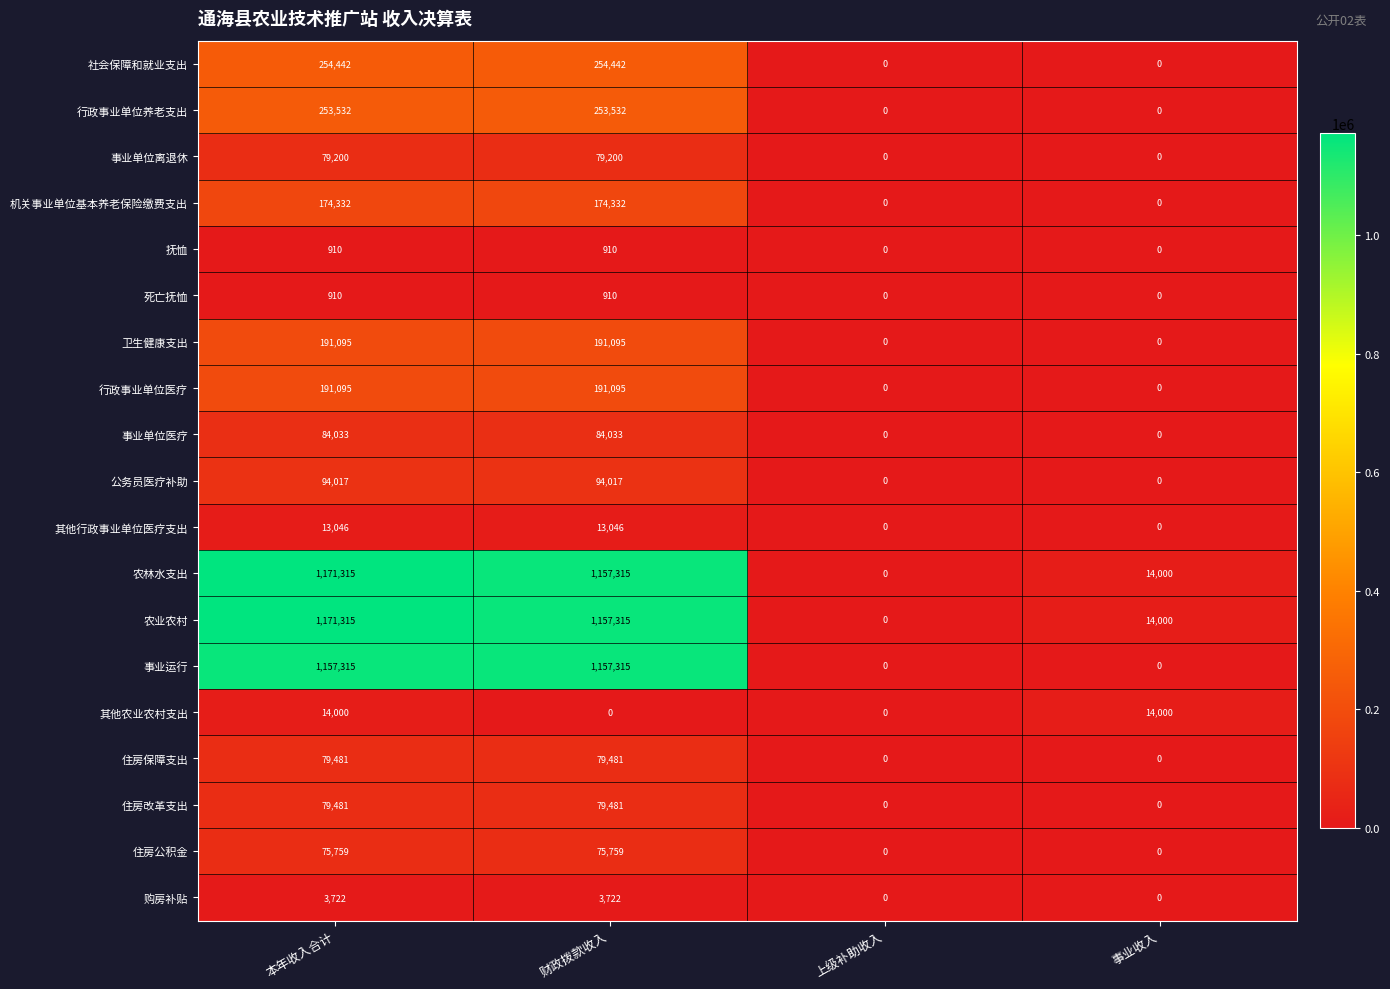

At which label does 农林水支出 first exceed 1157315?

本年收入合计